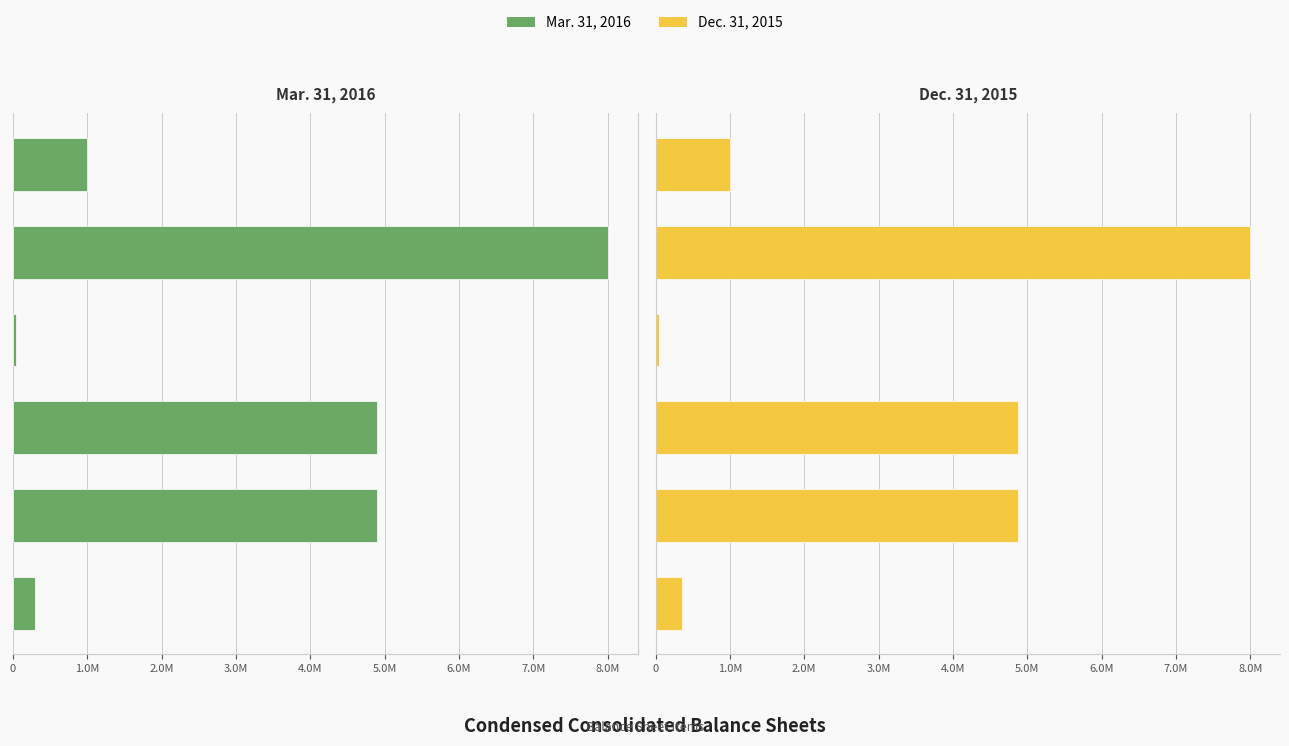

Rank the series by their maximum value, from highest to lowest.

Dec. 31, 2015, Mar. 31, 2016